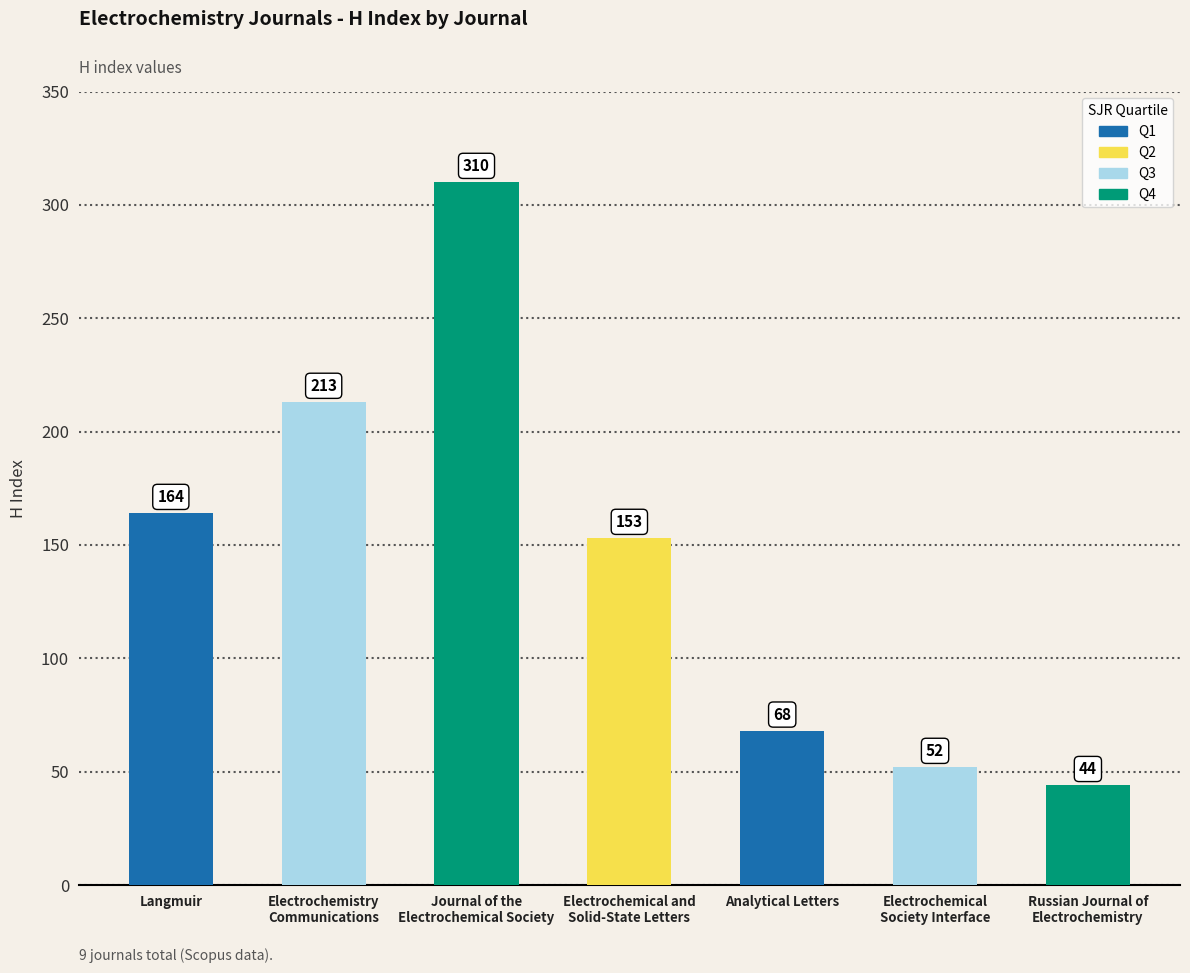

Where does the data first go above 153?

Langmuir